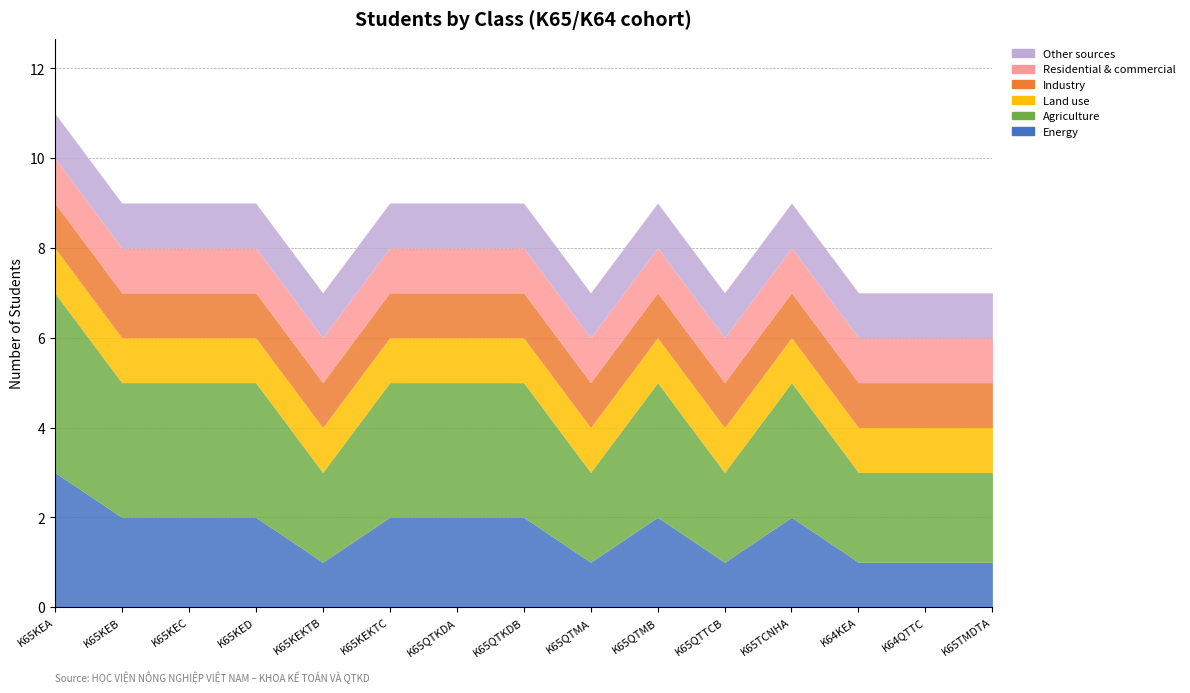

True or false: Residential & commercial has more than 1 interior local peaks.

False